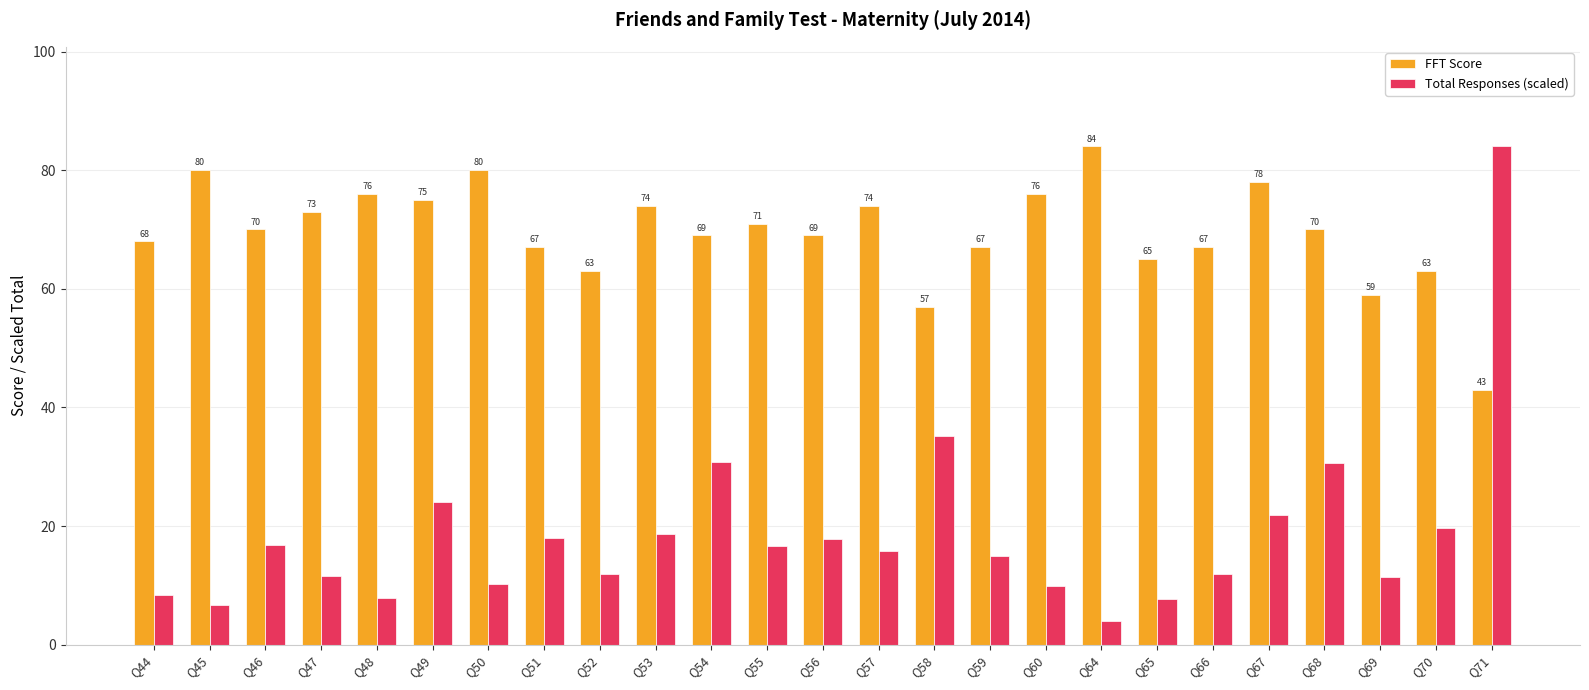

Which category has the lowest value in the Total Responses (scaled) series?

Q64